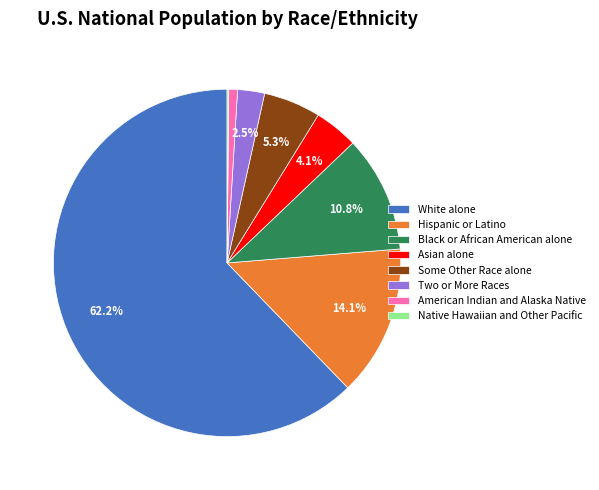

Does Asian alone represent more than half of the total?

No